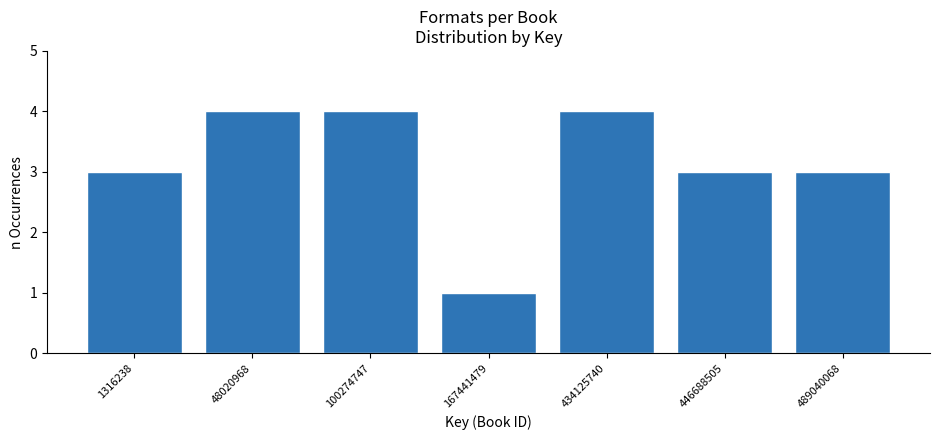

Reading left to right, what are all the values shown in this chart?

3	4	4	1	4	3	3